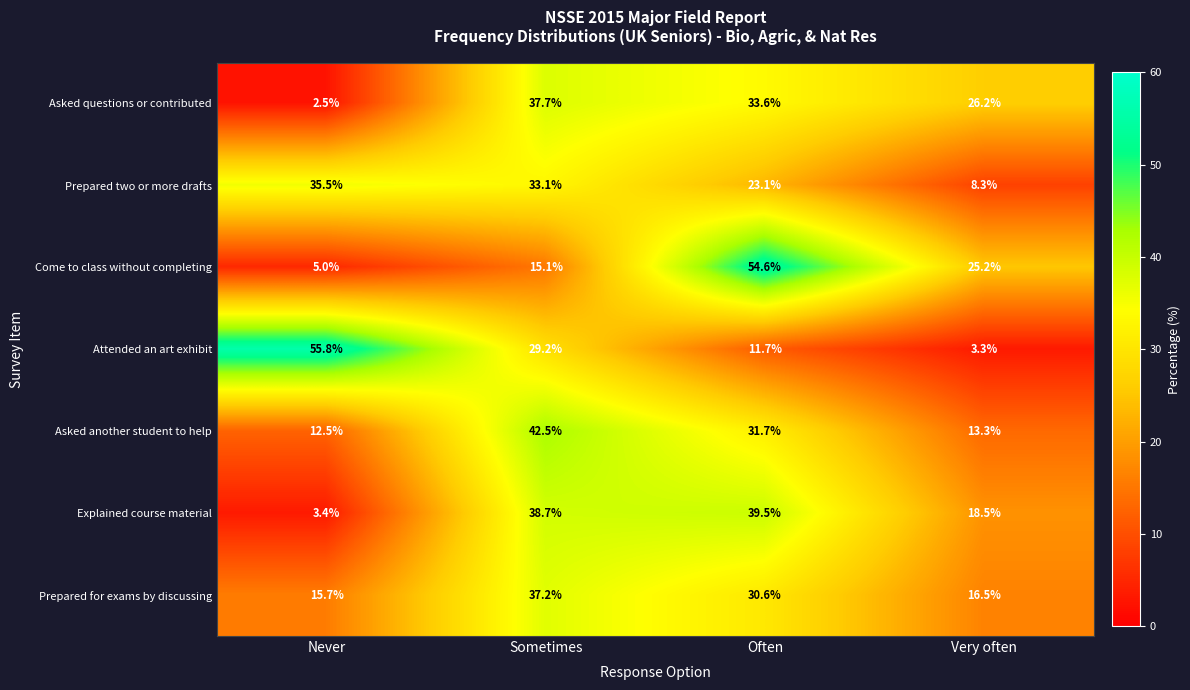

What is the total value across all series at Sometimes?

233.5